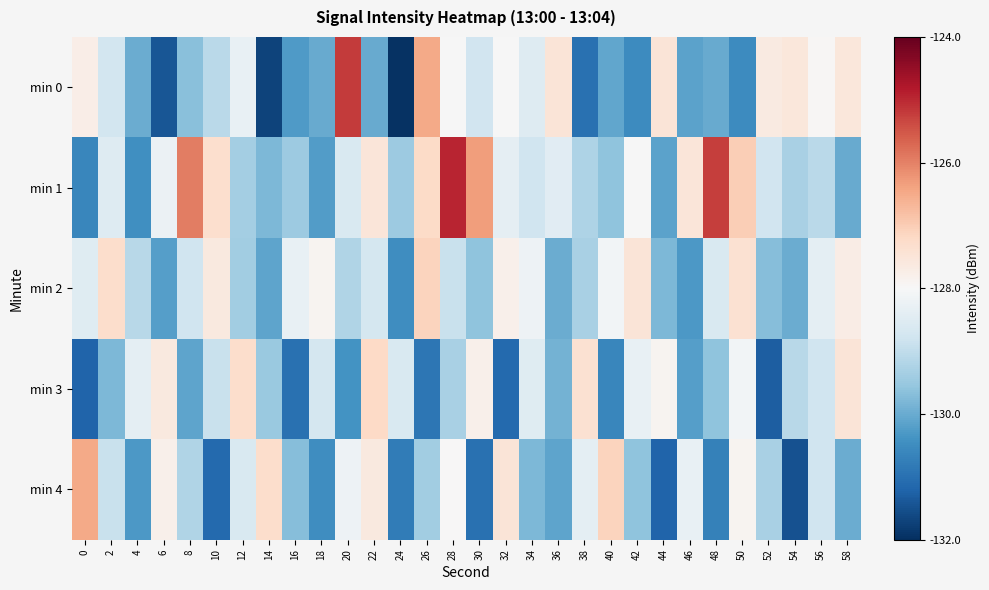

Reading left to right, what are all the values shown in this chart?

min 0: 0=-127.7	2=-128.7	4=-130.0	6=-131.4	8=-129.7	10=-129.1	12=-128.3	14=-131.7	16=-130.3	18=-130.0	20=-125.2	22=-130.0	24=-132.0	26=-126.5	28=-128.0	30=-128.8	32=-128.0	34=-128.5	36=-127.5	38=-131.0	40=-130.1	42=-130.5	44=-127.5	46=-130.1	48=-130.0	50=-130.5	52=-127.6	54=-127.5	56=-128.0	58=-127.5
min 1: 0=-130.6	2=-128.5	4=-130.5	6=-128.2	8=-125.9	10=-127.3	12=-129.4	14=-129.8	16=-129.5	18=-130.2	20=-128.6	22=-127.5	24=-129.5	26=-127.2	28=-124.9	30=-126.3	32=-128.4	34=-128.8	36=-128.5	38=-129.2	40=-129.6	42=-128.0	44=-130.2	46=-127.5	48=-125.2	50=-127.0	52=-128.8	54=-129.3	56=-129.1	58=-130.0
min 2: 0=-128.5	2=-127.3	4=-129.1	6=-130.2	8=-128.8	10=-127.6	12=-129.4	14=-130.1	16=-128.3	18=-127.9	20=-129.2	22=-128.7	24=-130.5	26=-127.1	28=-128.9	30=-129.6	32=-127.8	34=-128.2	36=-130.0	38=-129.3	40=-128.1	42=-127.5	44=-129.8	46=-130.3	48=-128.6	50=-127.4	52=-129.7	54=-130.0	56=-128.4	58=-127.7
min 3: 0=-131.2	2=-129.8	4=-128.4	6=-127.6	8=-130.1	10=-128.9	12=-127.3	14=-129.5	16=-131.0	18=-128.7	20=-130.4	22=-127.2	24=-128.6	26=-130.9	28=-129.3	30=-127.8	32=-131.1	34=-128.5	36=-129.9	38=-127.4	40=-130.6	42=-128.3	44=-127.9	46=-130.2	48=-129.6	50=-128.1	52=-131.3	54=-129.1	56=-128.8	58=-127.5
min 4: 0=-126.5	2=-128.9	4=-130.3	6=-127.8	8=-129.2	10=-131.1	12=-128.6	14=-127.3	16=-129.7	18=-130.5	20=-128.2	22=-127.6	24=-130.8	26=-129.4	28=-128.0	30=-131.0	32=-127.5	34=-129.8	36=-130.1	38=-128.4	40=-127.1	42=-129.6	44=-131.2	46=-128.3	48=-130.7	50=-127.9	52=-129.3	54=-131.5	56=-128.8	58=-130.0